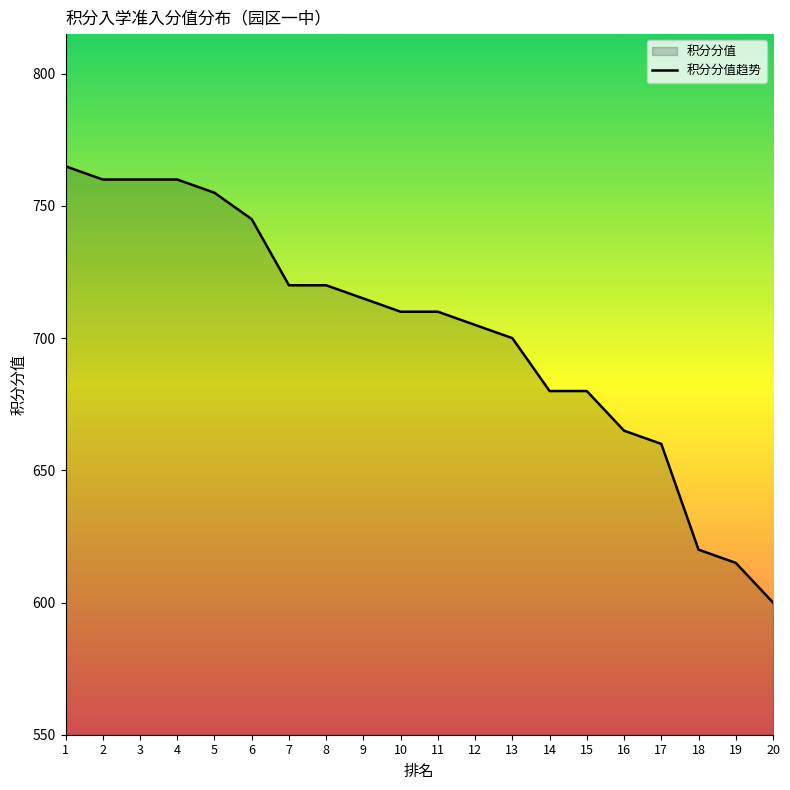

True or false: the data shows 265 at 19.

False